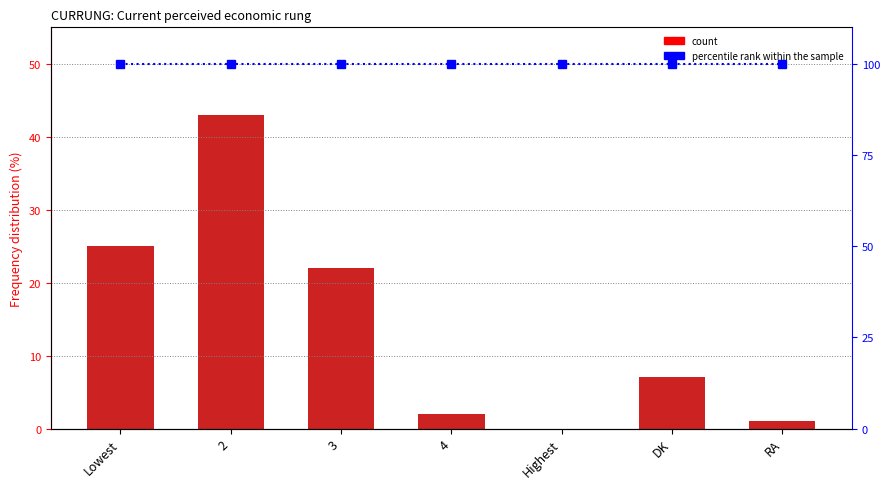

Reading right to left, what are all the values shown in this chart?

count: RA=1	DK=7	Highest=0	4=2	3=22	2=43	Lowest=25
percentile rank within the sample: RA=100	DK=100	Highest=100	4=100	3=100	2=100	Lowest=100